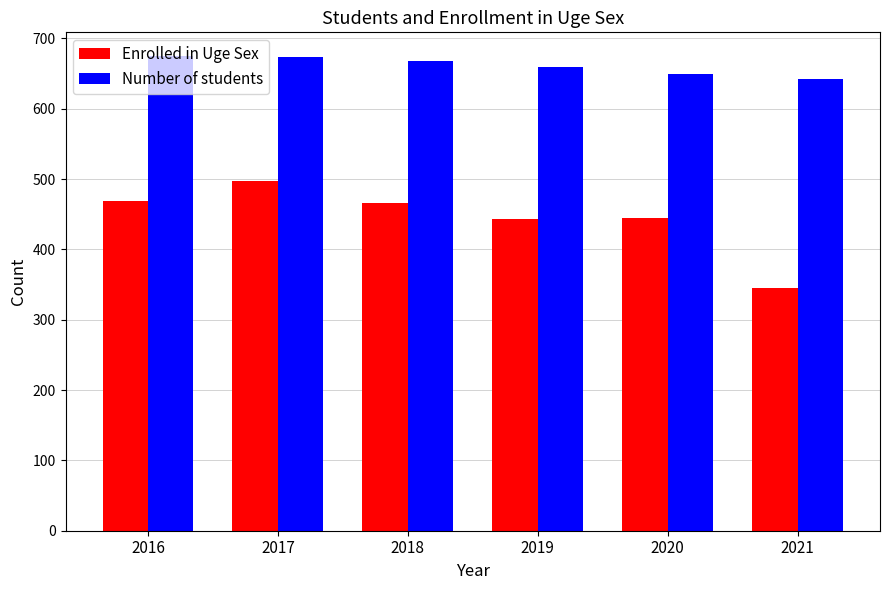

What is the average value of the Number of students series?

661